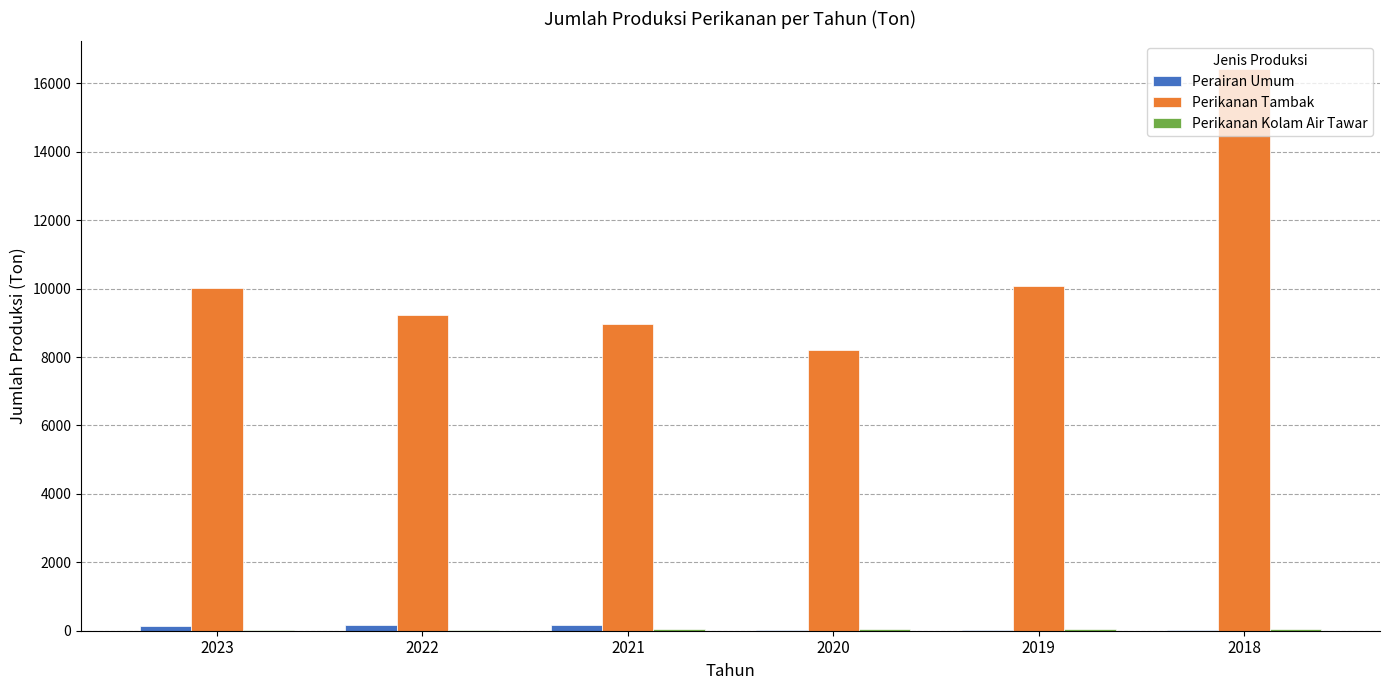

Count the number of data series in this chart.

3